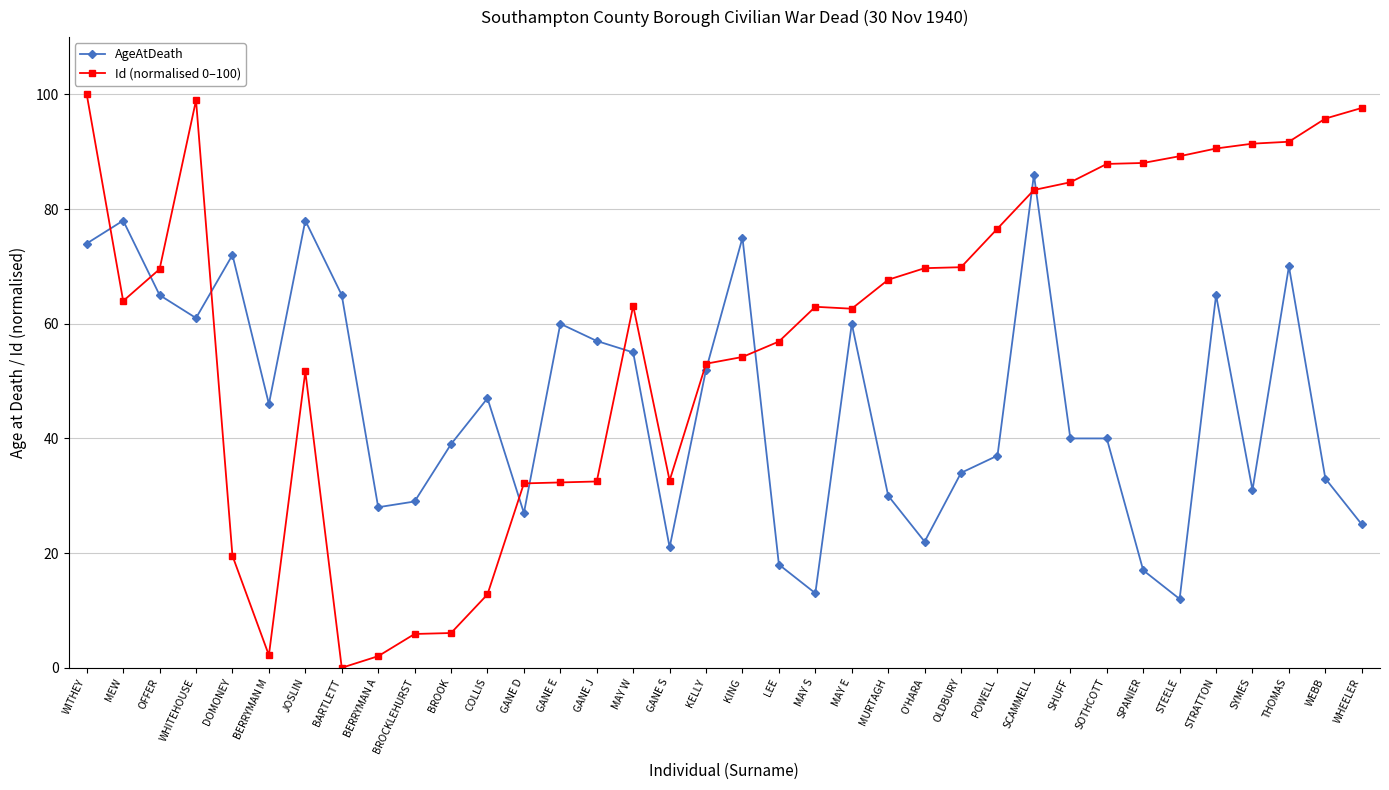

What is the spread (max minus min) of values at WITHEY?

26.0